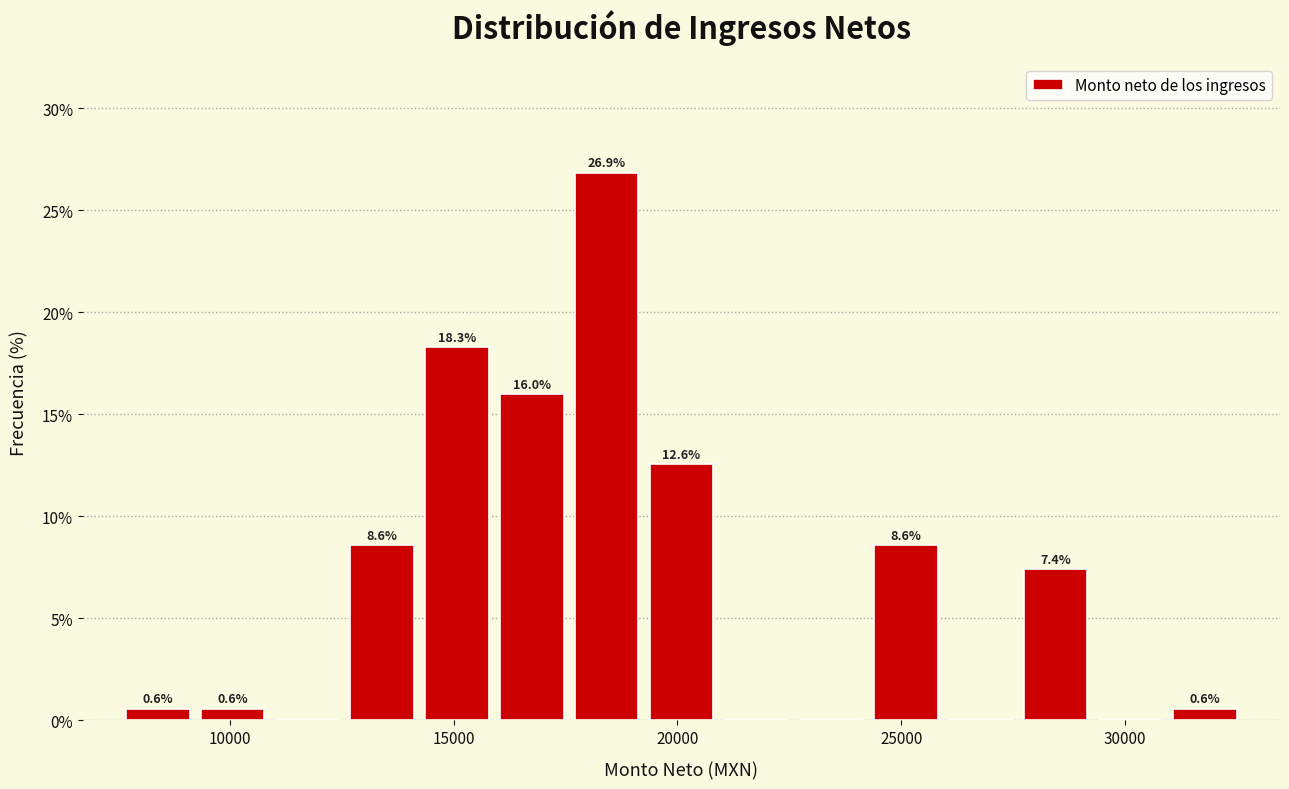

Around what value on the x-axis is the tallest bar? Give the approximate position of its centre, as read against the axis.

18500